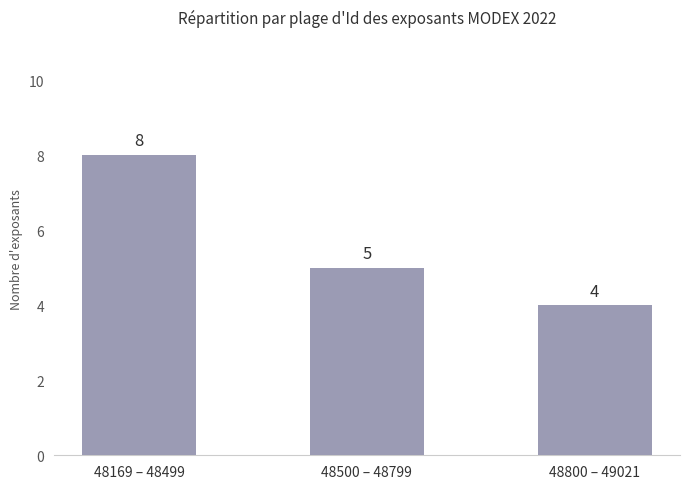

What is the sum of all values?

17